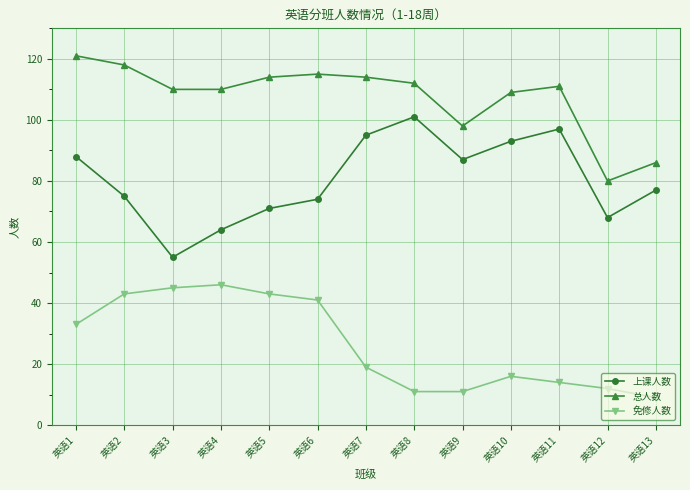

What is the sum of all 上课人数 values?

1045